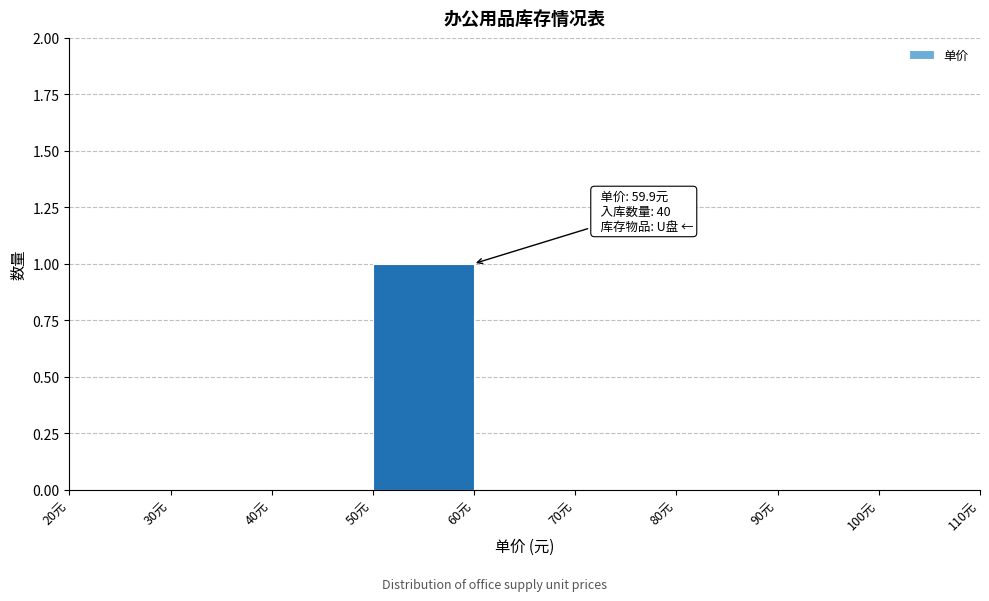

Which range on the x-axis has the tallest bar?

50 to 60